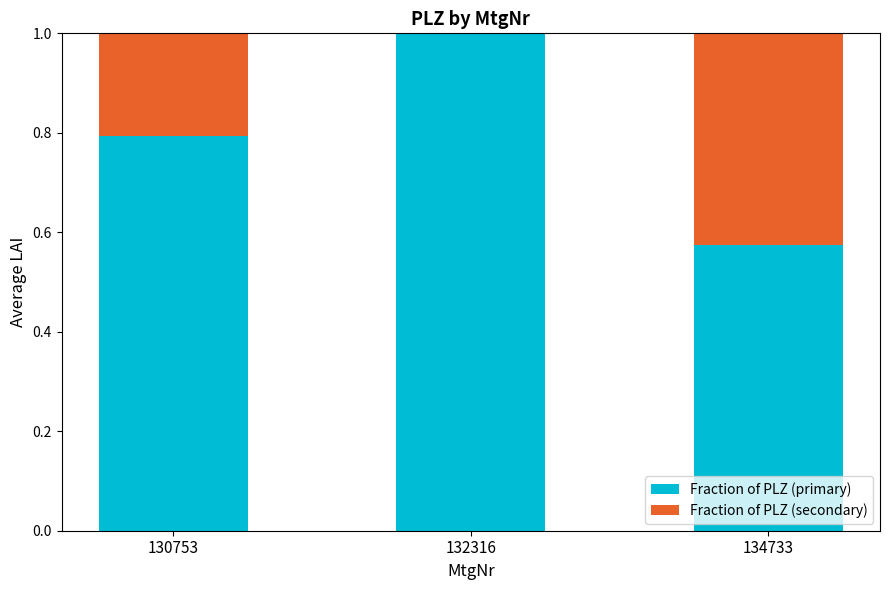

What is the sum of all Fraction of PLZ (primary) values?

2.4